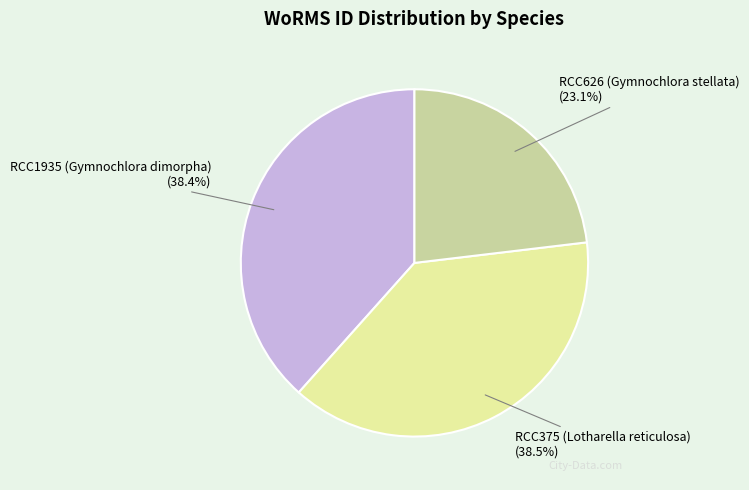

Is there any slice that represents more than half of the pie?

No